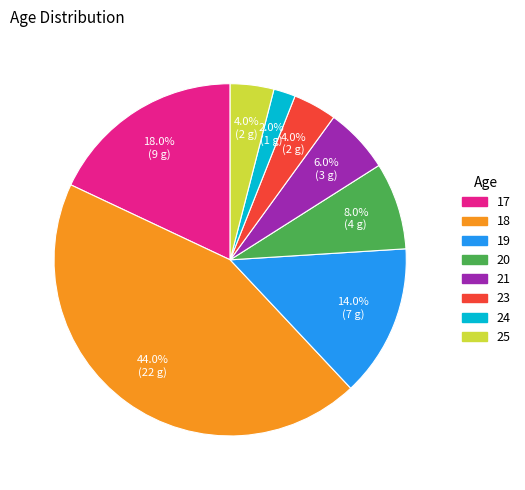

What percentage is NOT represented by 23?

96.0%